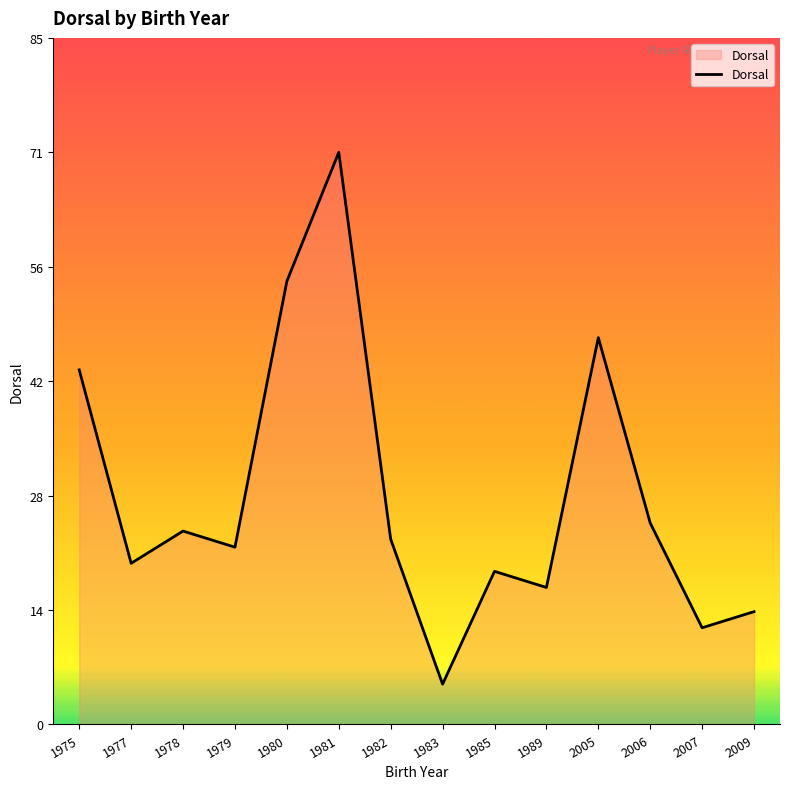

The value at 1979 is 22. True or false?

True